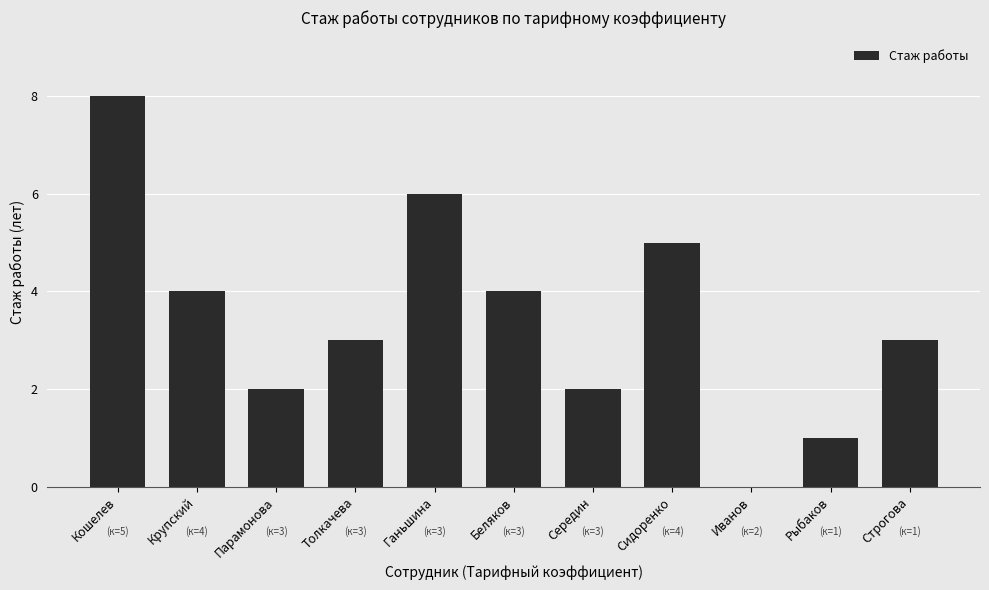

The value at Беляков is 6. True or false?

False